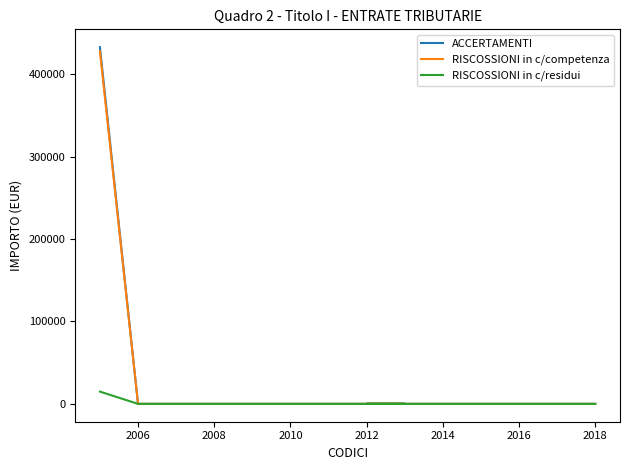

Is this an area chart (filled region under the line)?

No